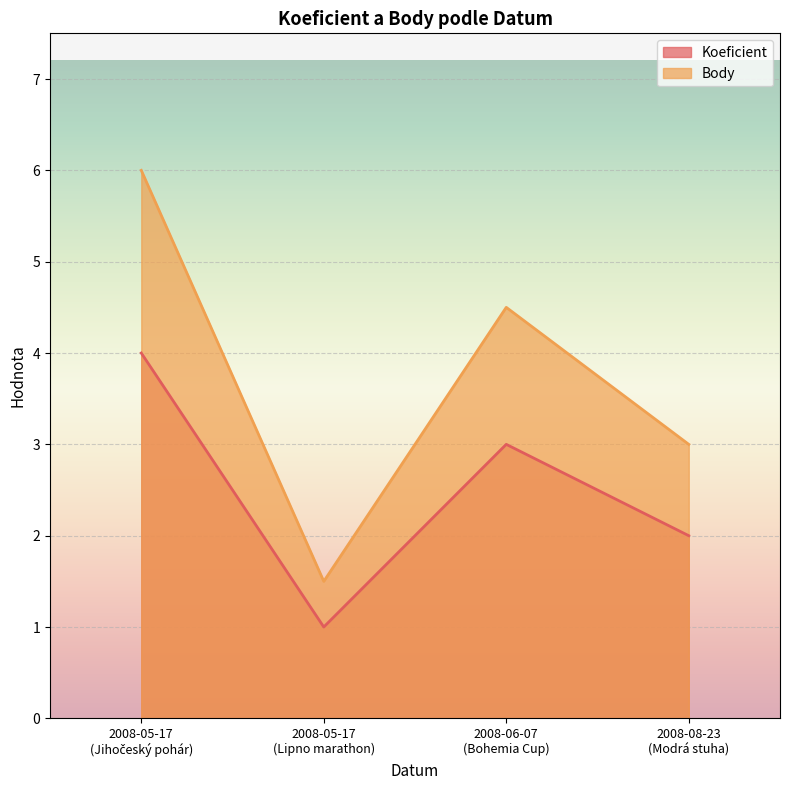

Rank the series at 2008-05-17 (Jihočeský pohár) from highest to lowest value.

Body, Koeficient